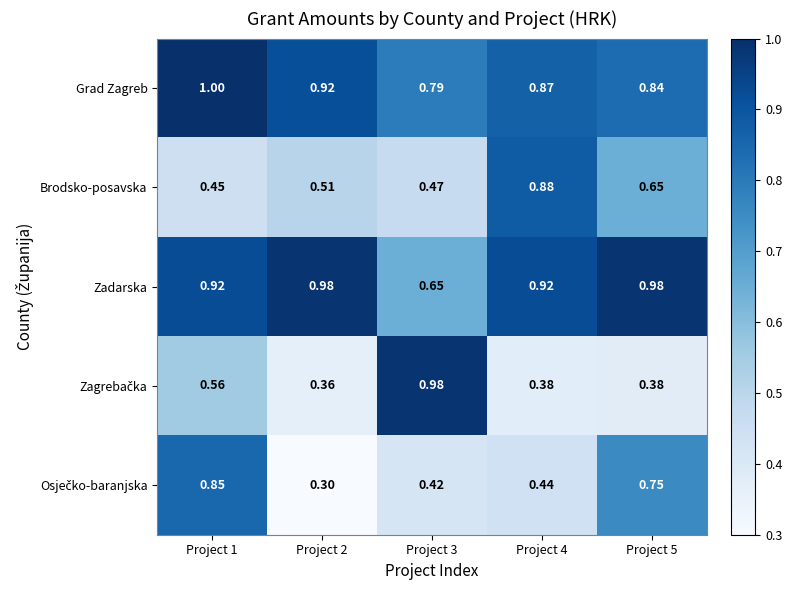

Which series has the largest total across all categories?

Zadarska